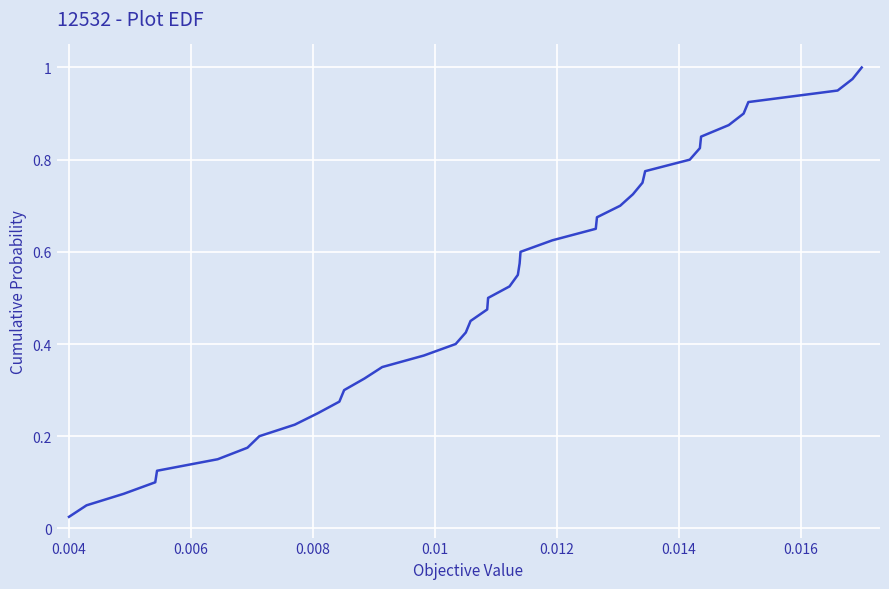

What is the value of the 10th point from the left?

0.2